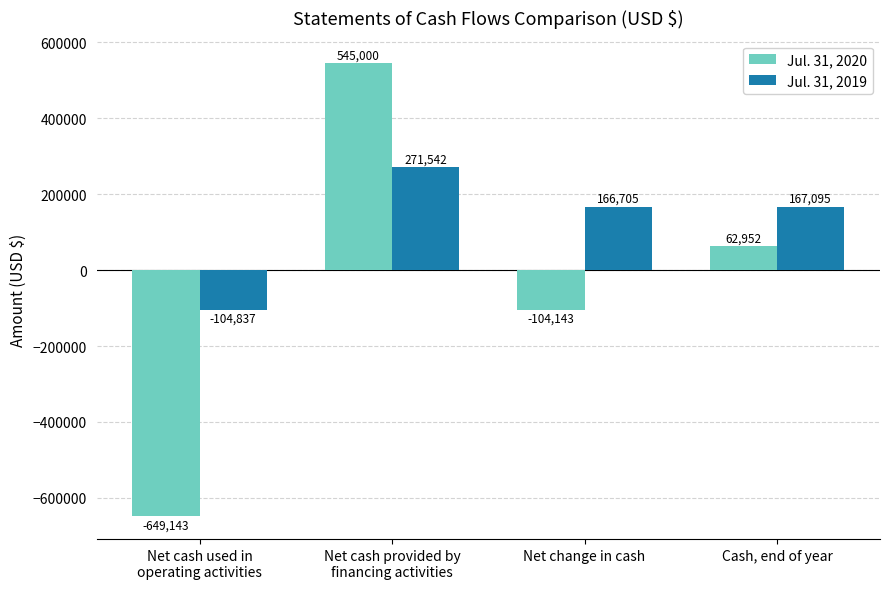

How many bars are there in each group?

2